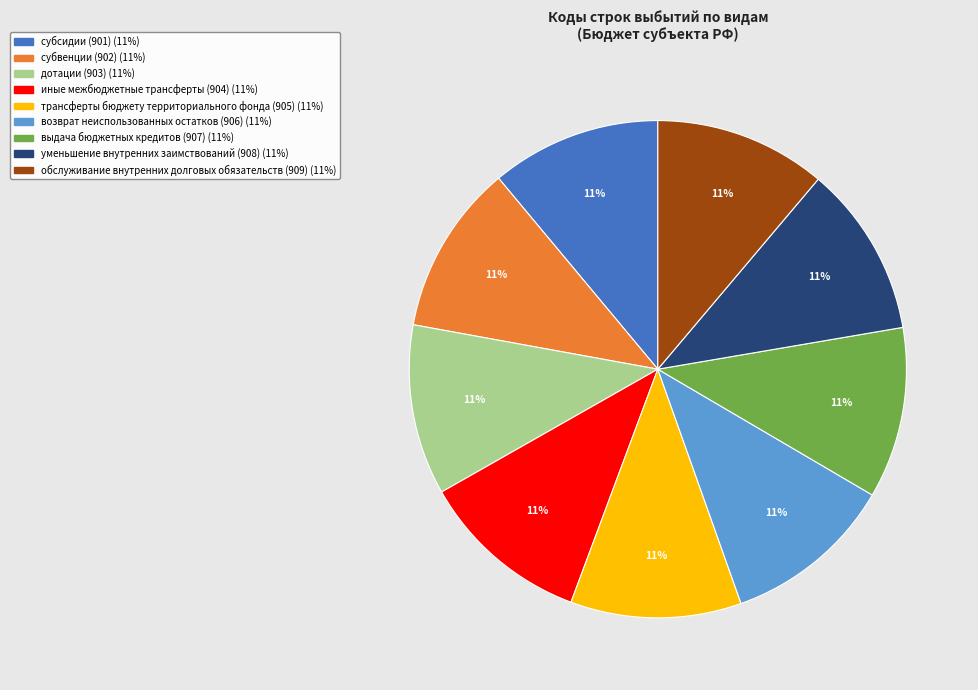

How many slices are in this pie chart?

9